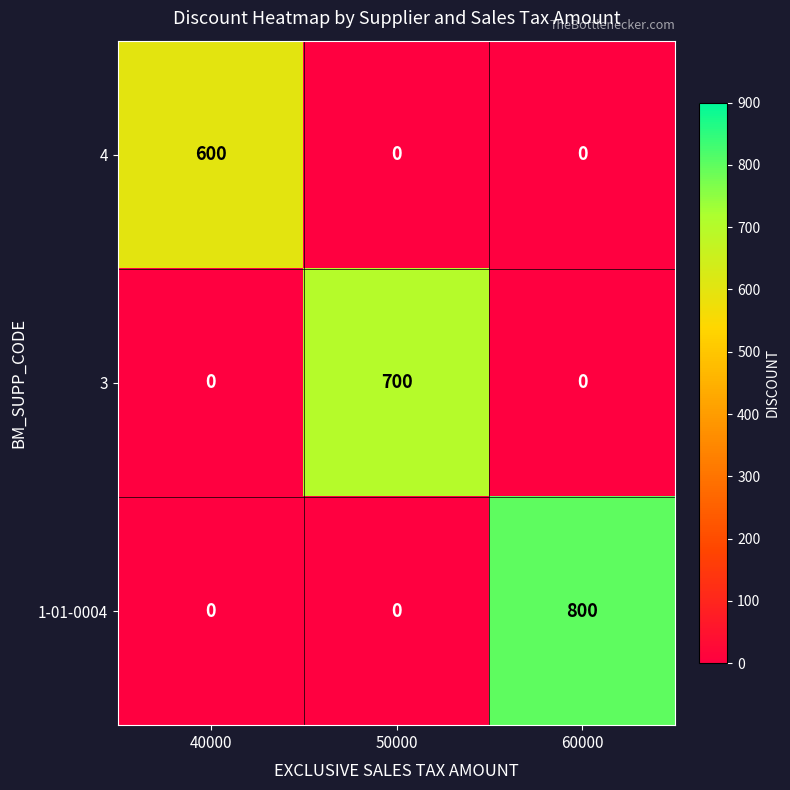

Reading right to left, list all the values displayed in this chart.

4: 0	0	600
3: 0	700	0
1-01-0004: 800	0	0